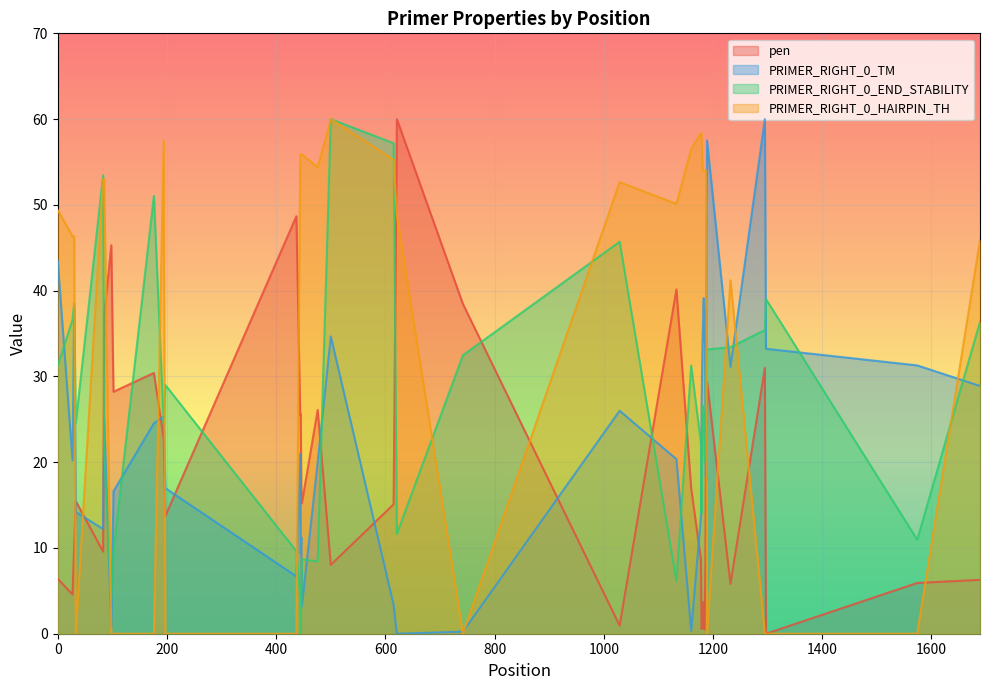

After their last crossing, which series has the higher values: PRIMER_RIGHT_0_END_STABILITY or PRIMER_RIGHT_0_HAIRPIN_TH?

PRIMER_RIGHT_0_HAIRPIN_TH